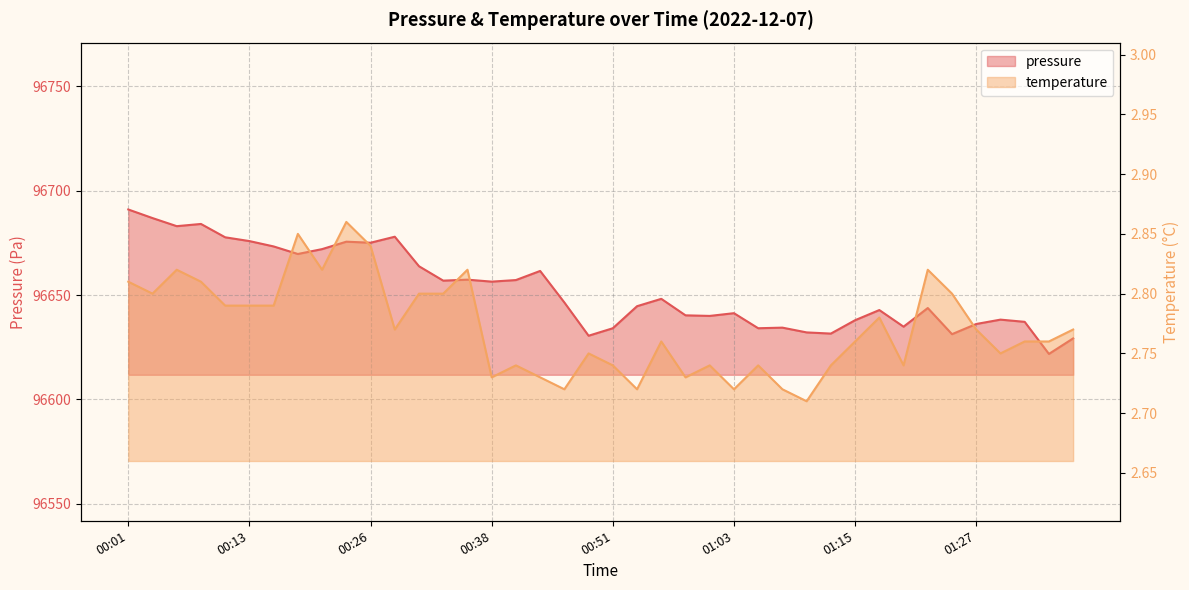

What is the label of the 30th point from the left?

01:13